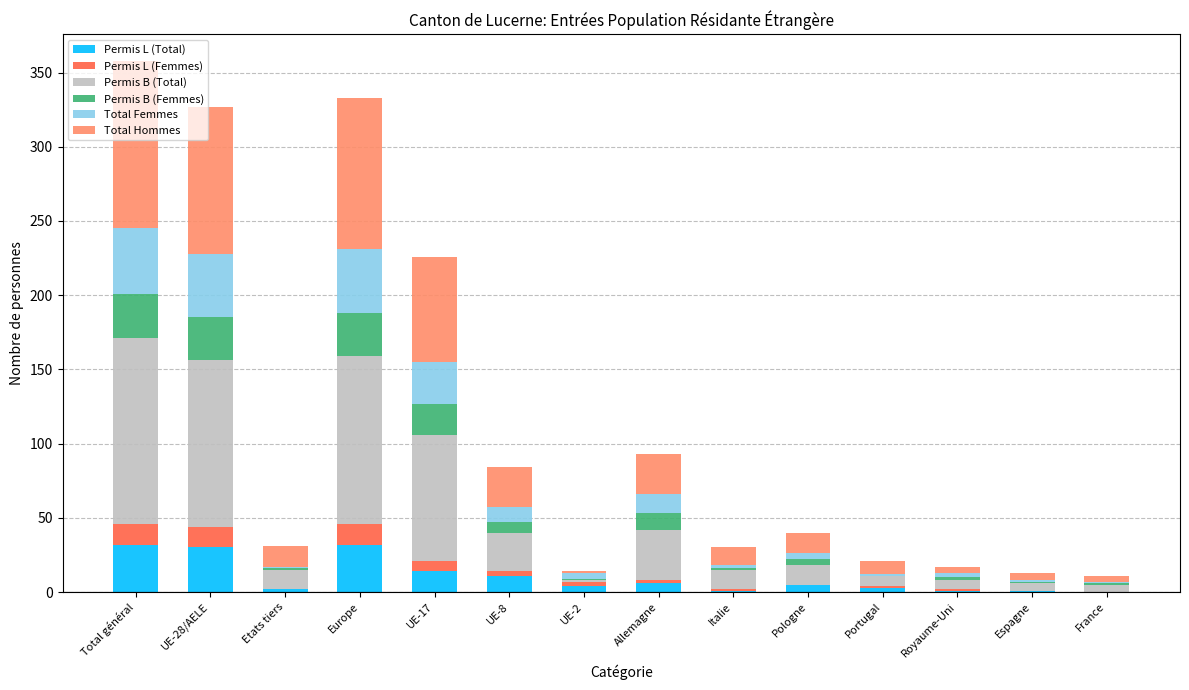

What is the maximum value for Permis L (Total)?

32